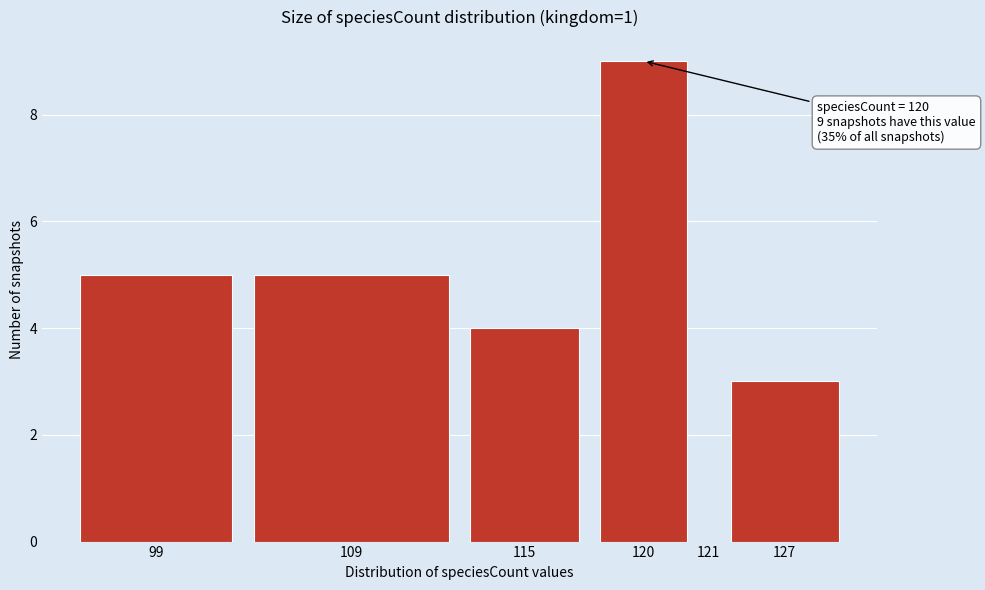

Reading right to left, extract all data points from this chart.

127=3	121=0	120=9	115=4	109=5	99=5